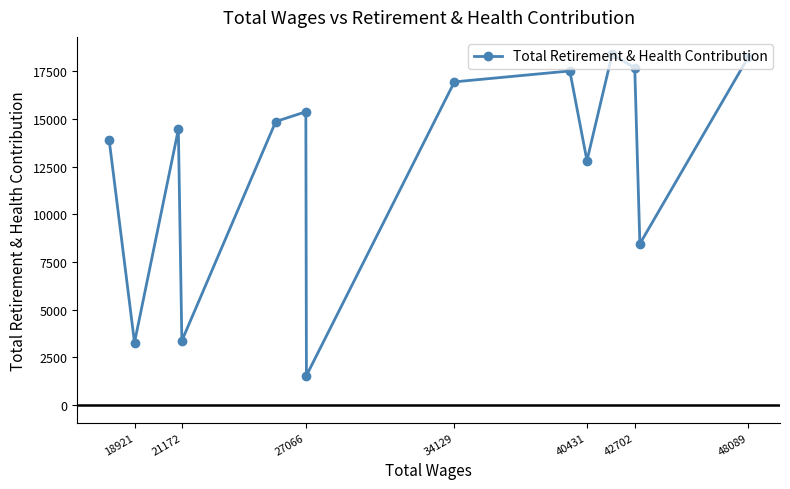

What is the minimum value shown in the chart?

1543